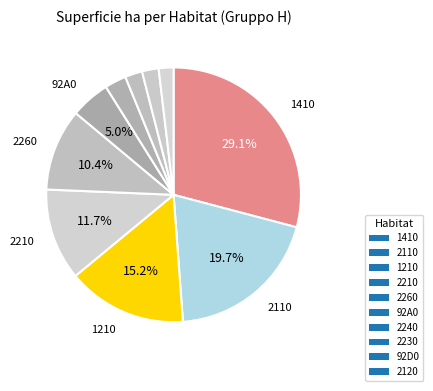

Rank the categories by value from highest to lowest.

1410, 2110, 1210, 2210, 2260, 92A0, 2240, 2230, 92D0, 2120